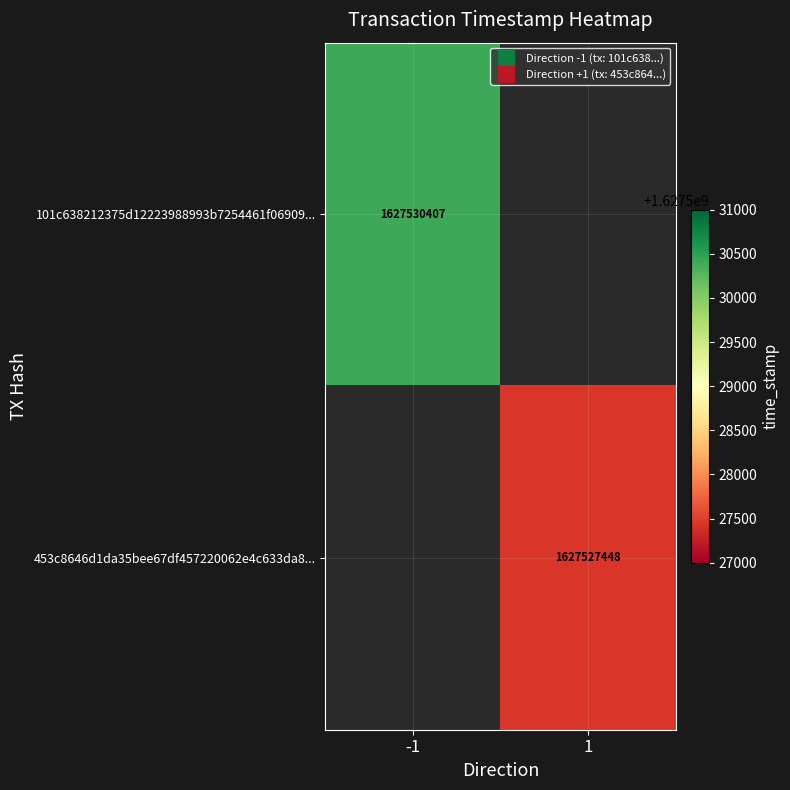

Which series has the widest spread of values?

101c638212375d12223988993b7254461f06909...